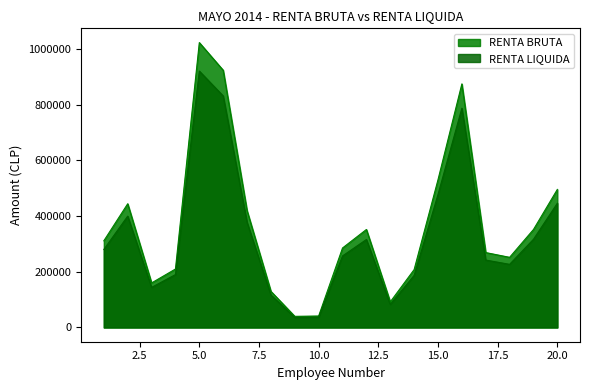

What is the difference between the RENTA LIQUIDA values at 8 and 4?

73228